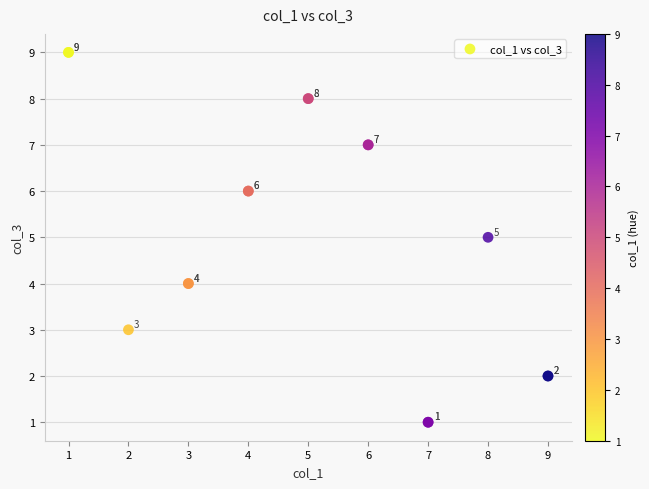

What Y value in the scatter plot is closest to 5?

5